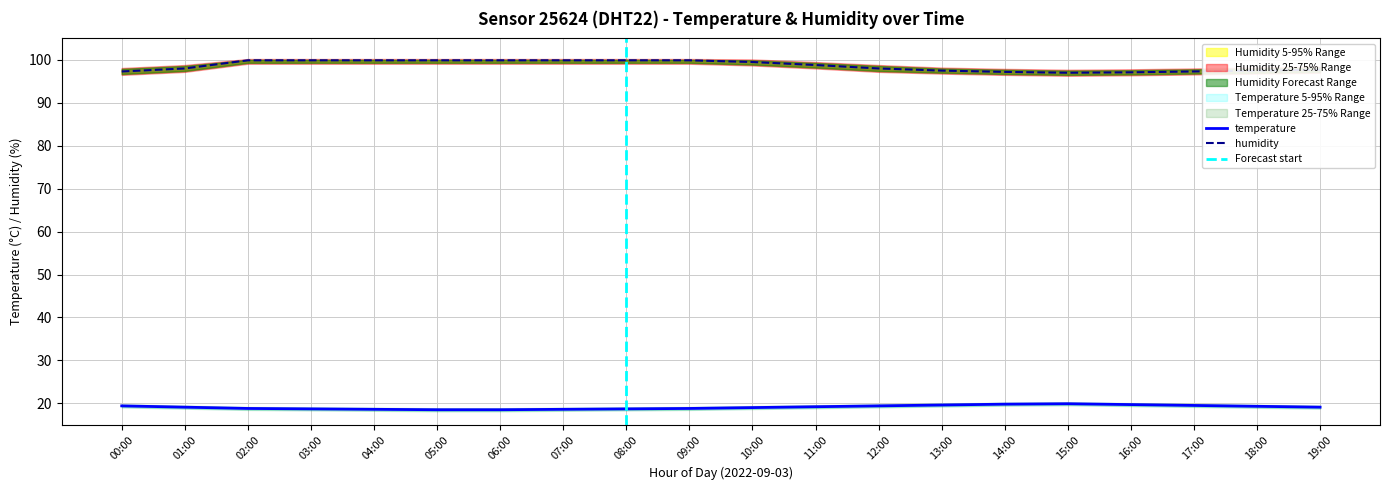

What is the difference between the maximum and second lowest values in the humidity series?

2.8